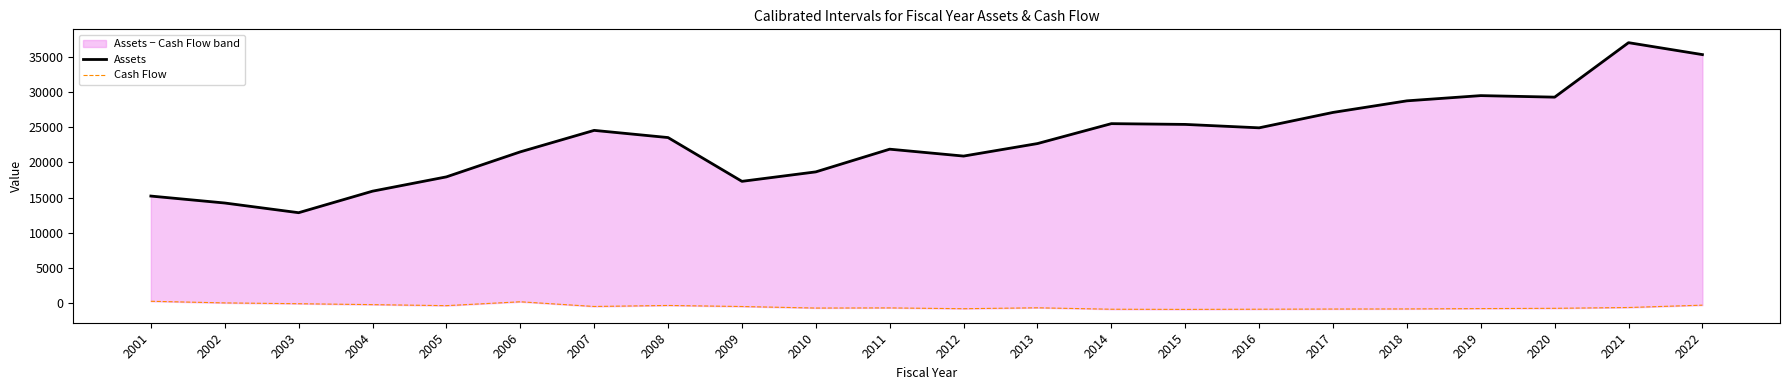

True or false: Cash Flow has more than 1 points higher than both neighbors.

True